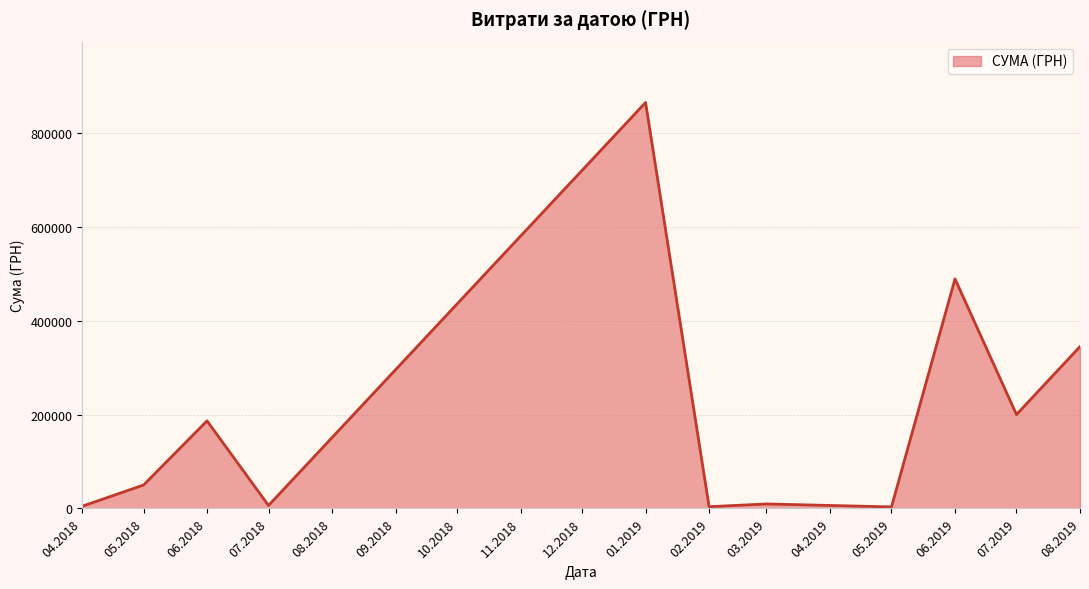

Between 06.2018 and 05.2018, which is larger?

06.2018